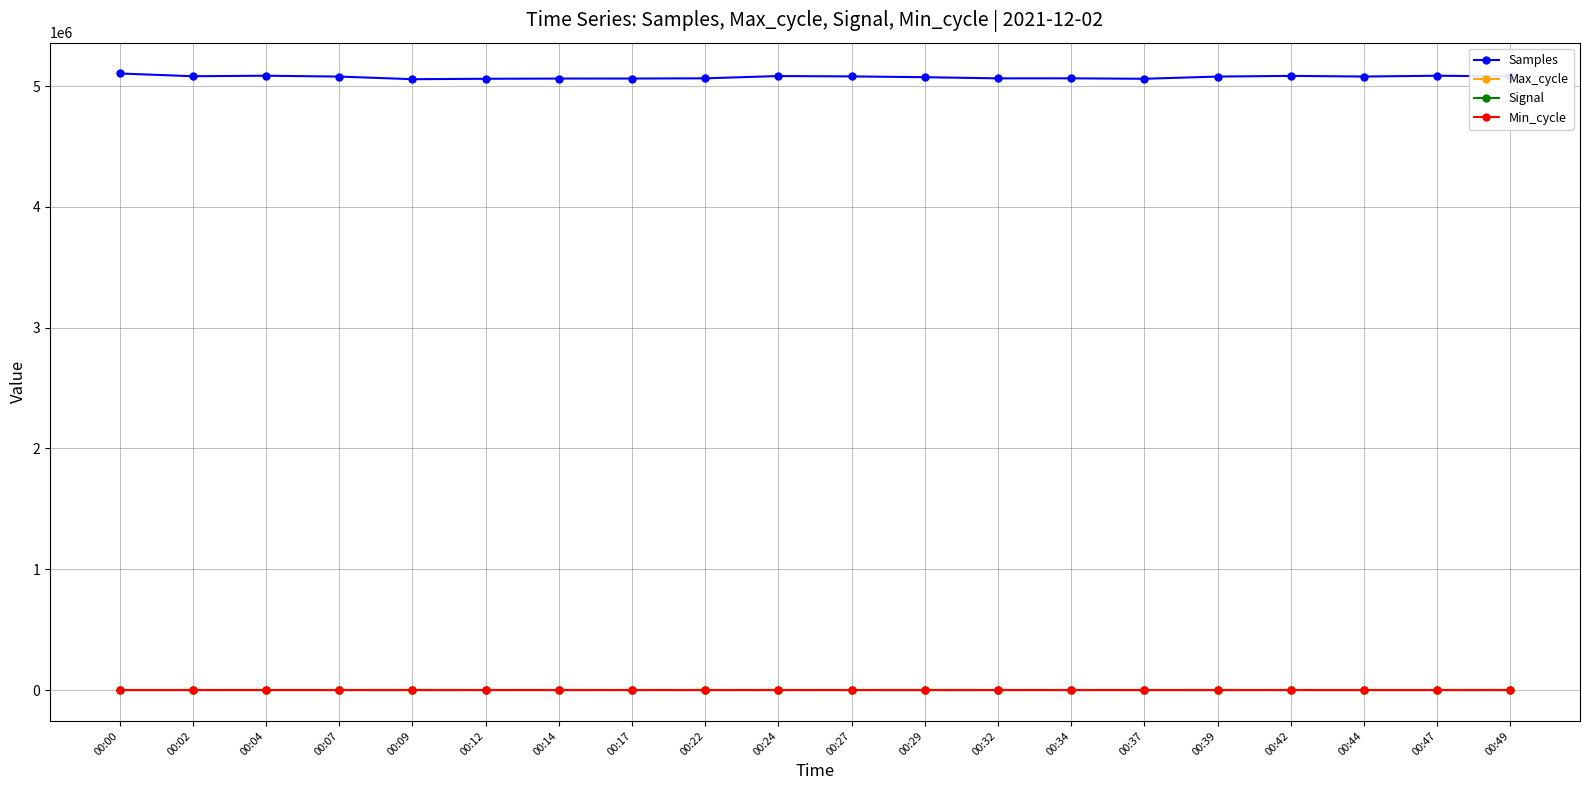

What is the sum of all Max_cycle values?

26839